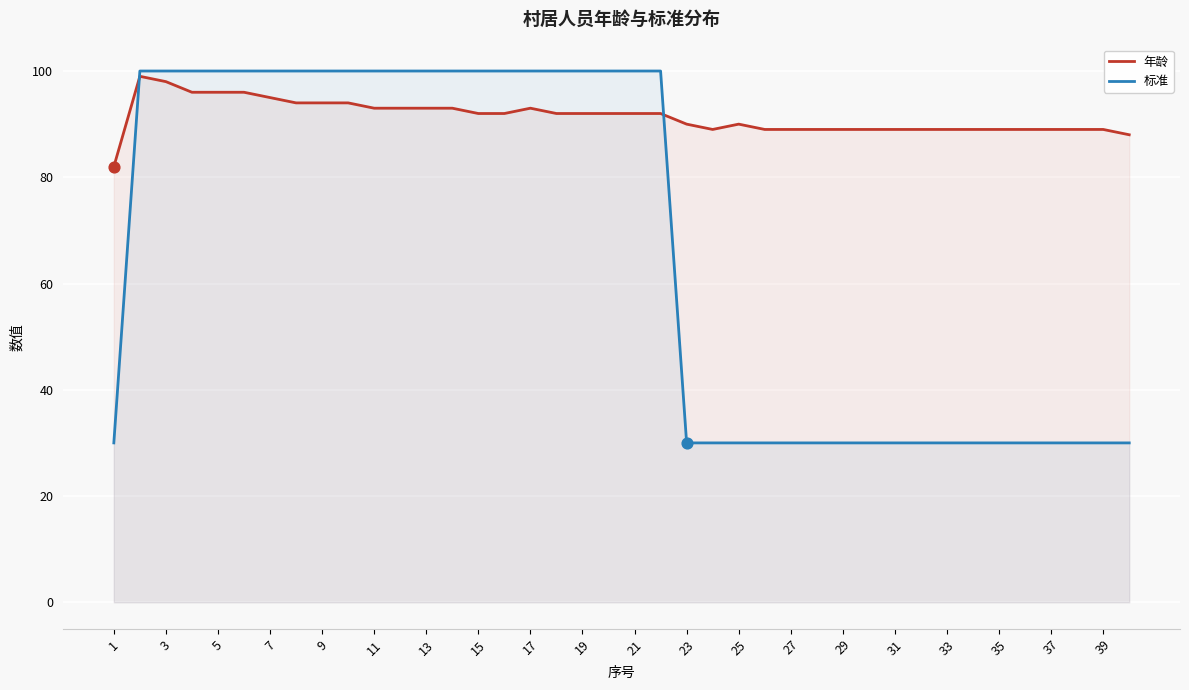

Which series reaches the minimum Y coordinate?

标准